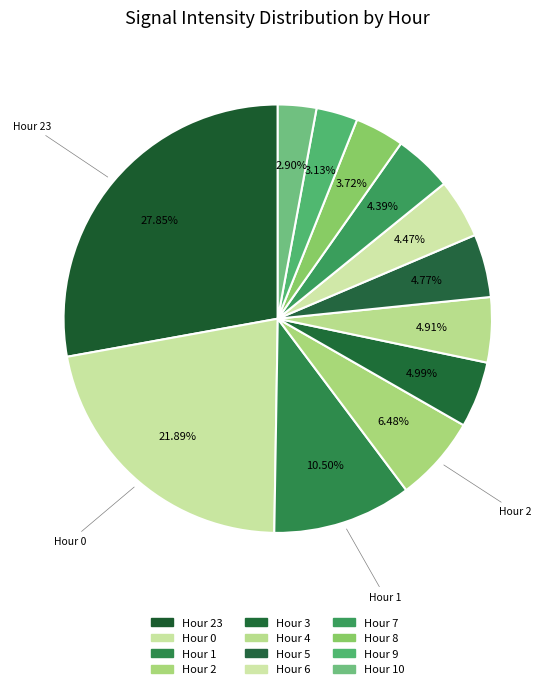

Count the number of slices in the pie.

12